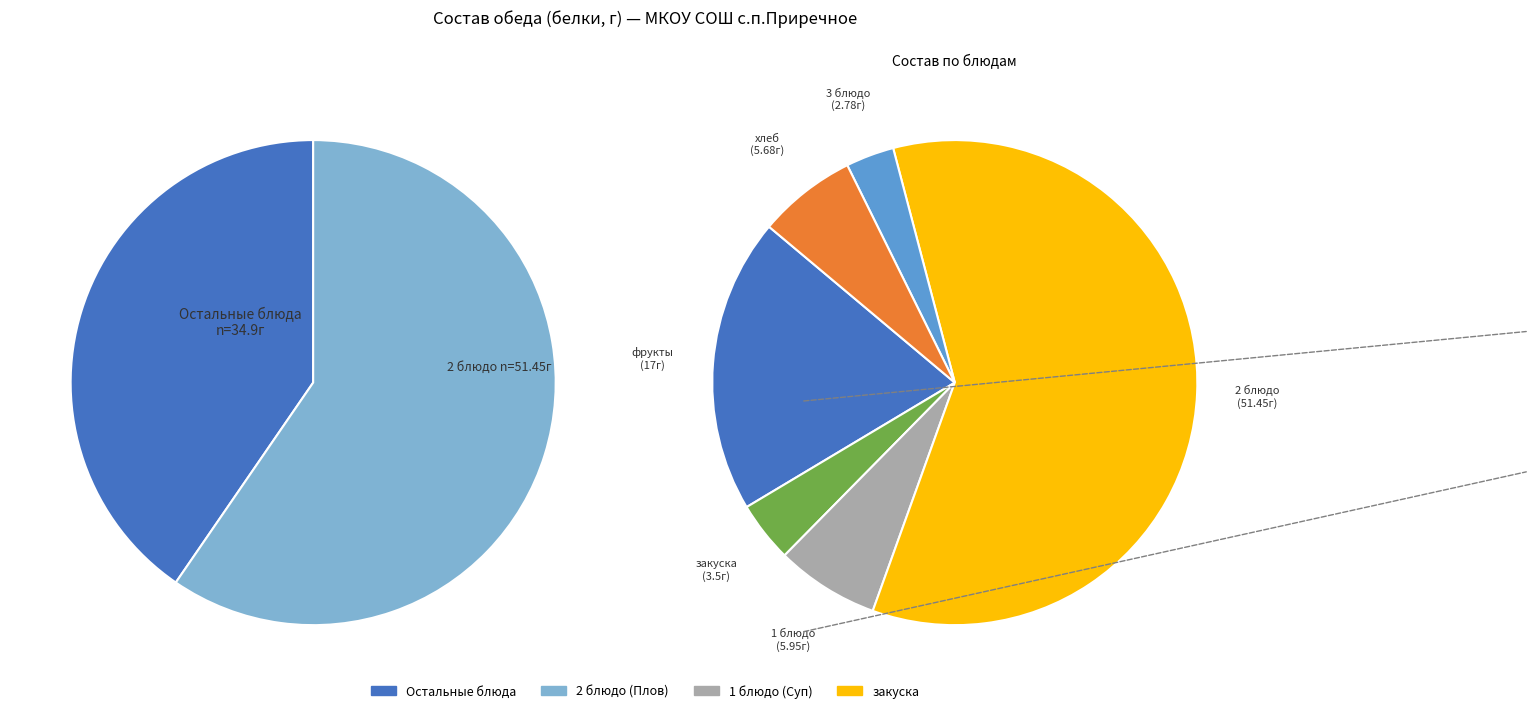

To the nearest percent, what portion does 1 блюдо (Суп гороховый) represent?

7%